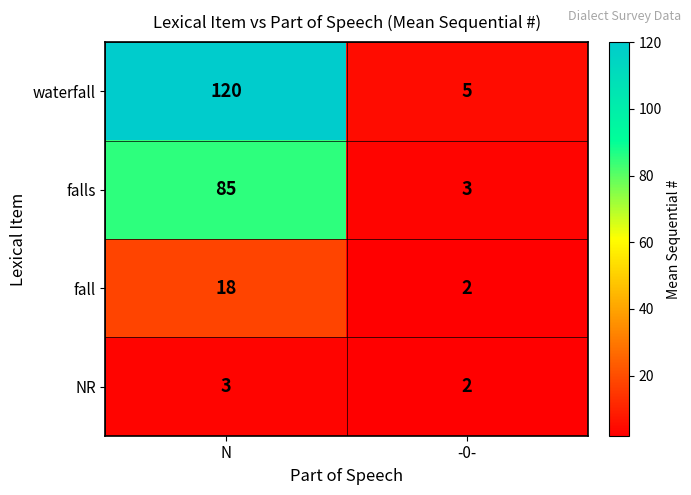

Which label corresponds to the largest value in the chart?

N